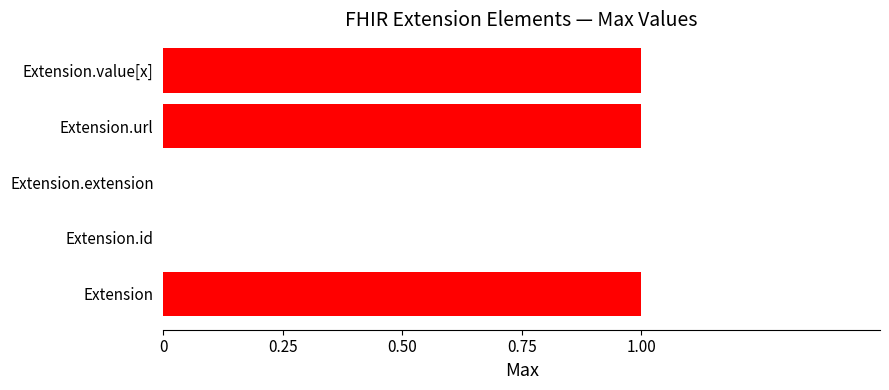

What is the ratio of the value at Extension to the value at Extension.value[x]?

1.0